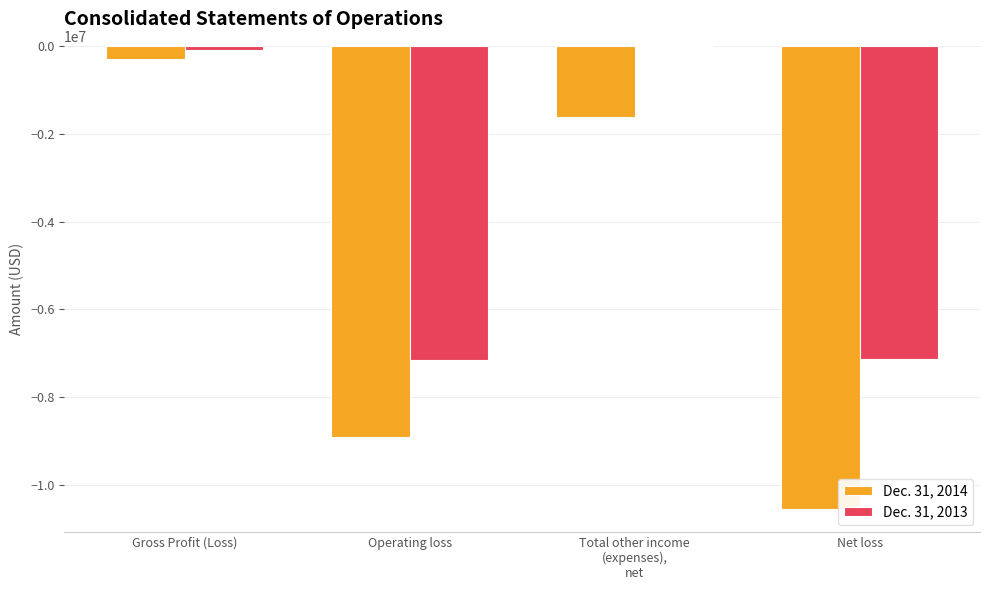

What is the total value across all series at Operating loss?

-16062000